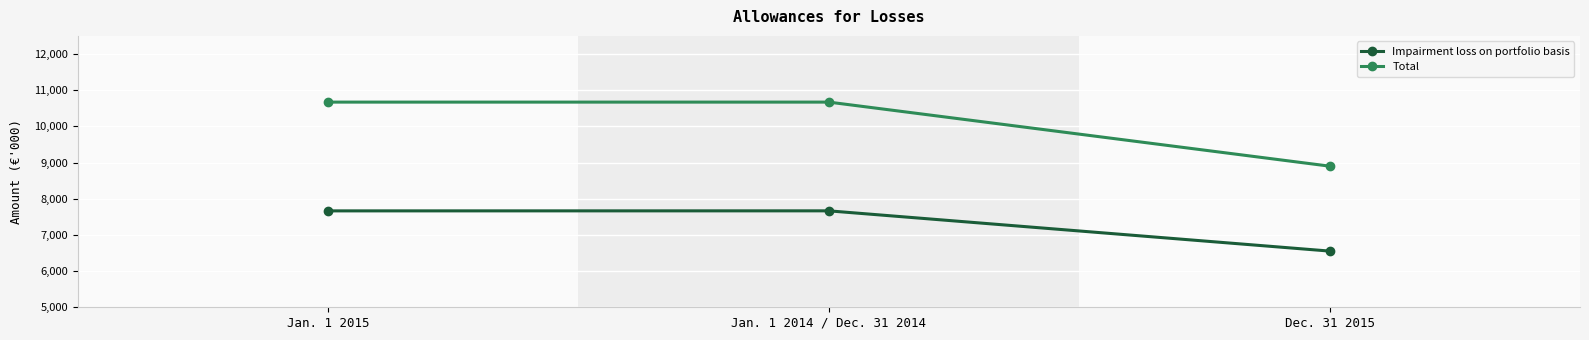

What is the difference between the highest and lowest values at Jan. 1 2014 / Dec. 31 2014?

3005